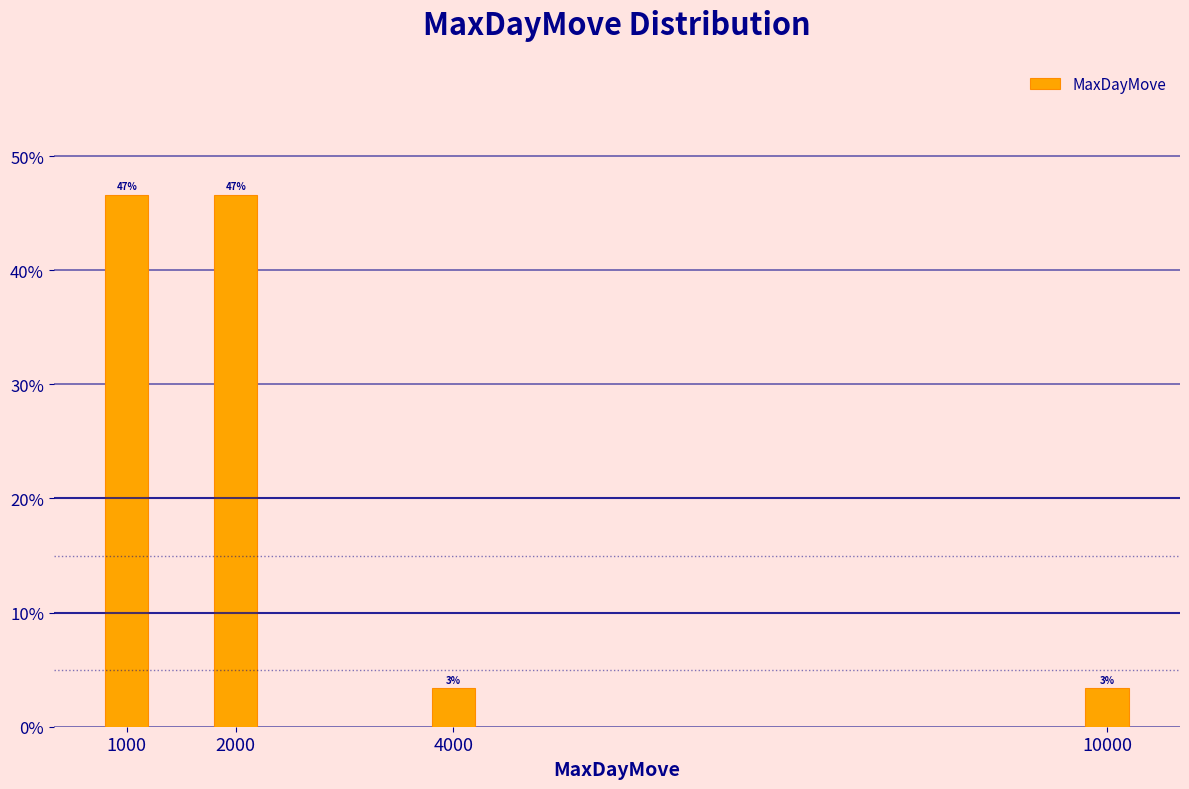

How many bars are there in total?

4